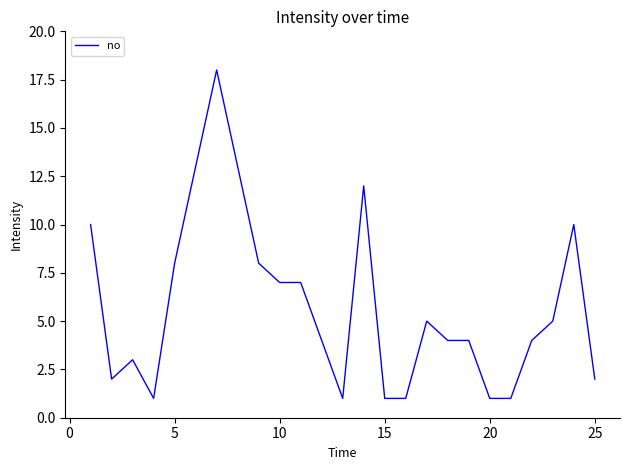

Does the chart display data point markers on the line(s)?

No